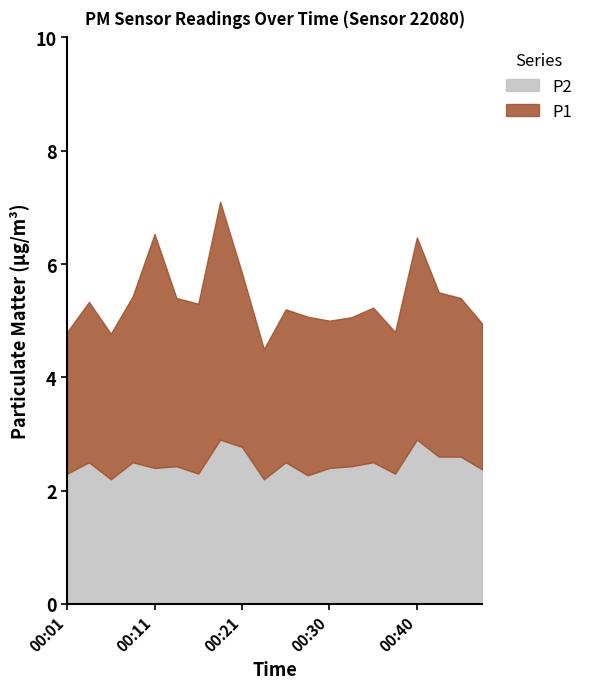

At which category is the sum across all series the highest?

00:18